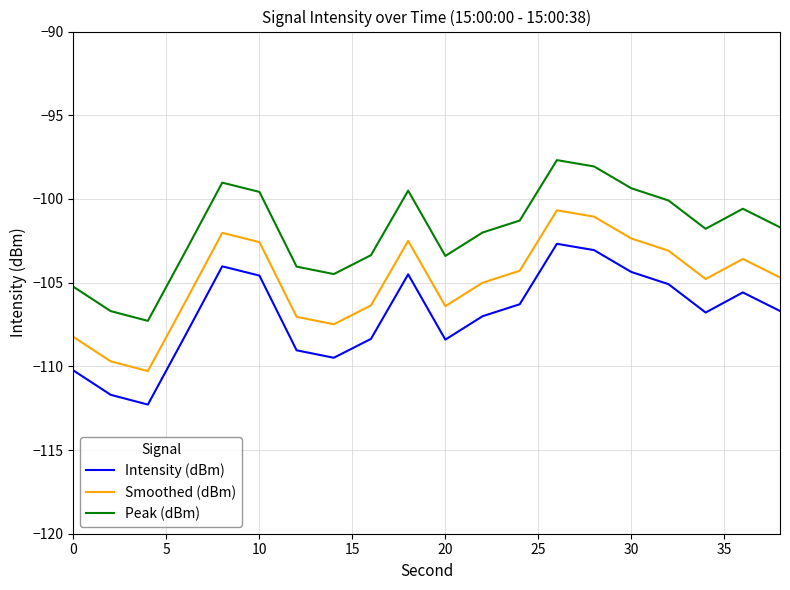

What is the average value of the Smoothed (dBm) series?

-104.9